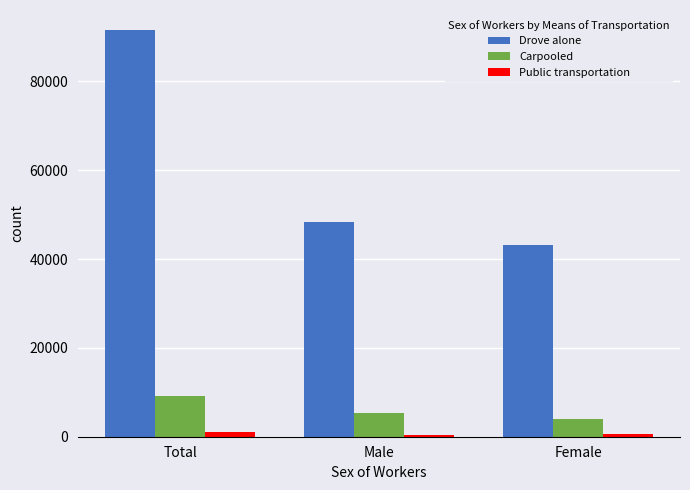

True or false: Public transportation has a value of 619 at Female.

True